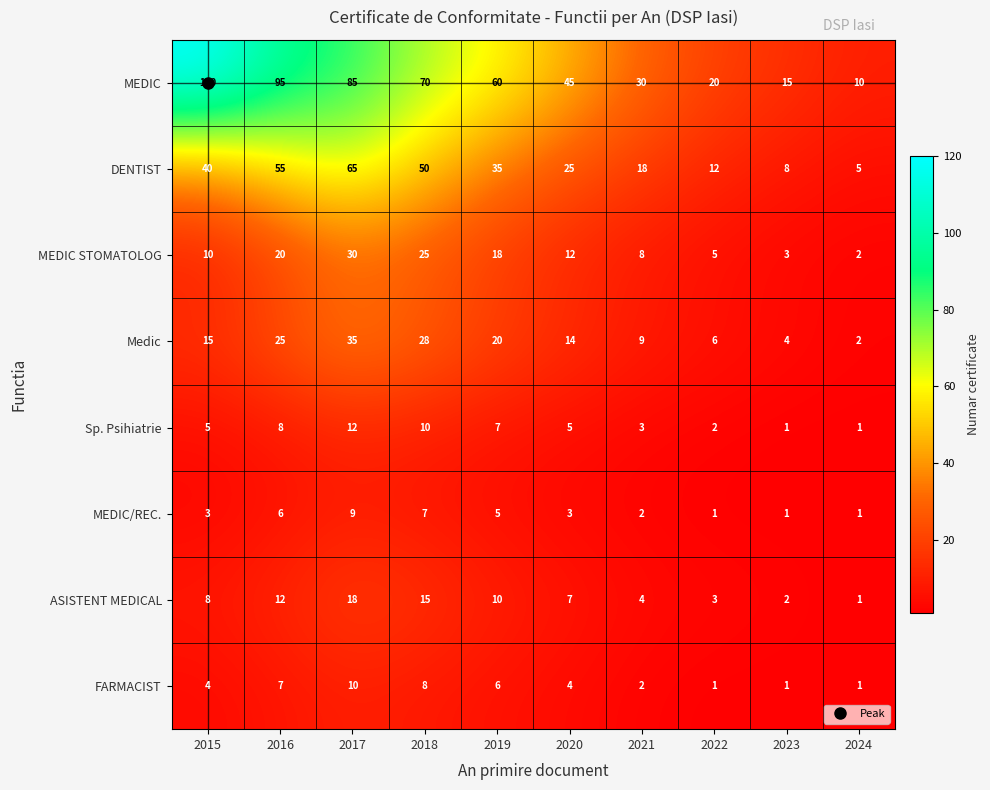

Which series has the largest range (max minus min)?

MEDIC